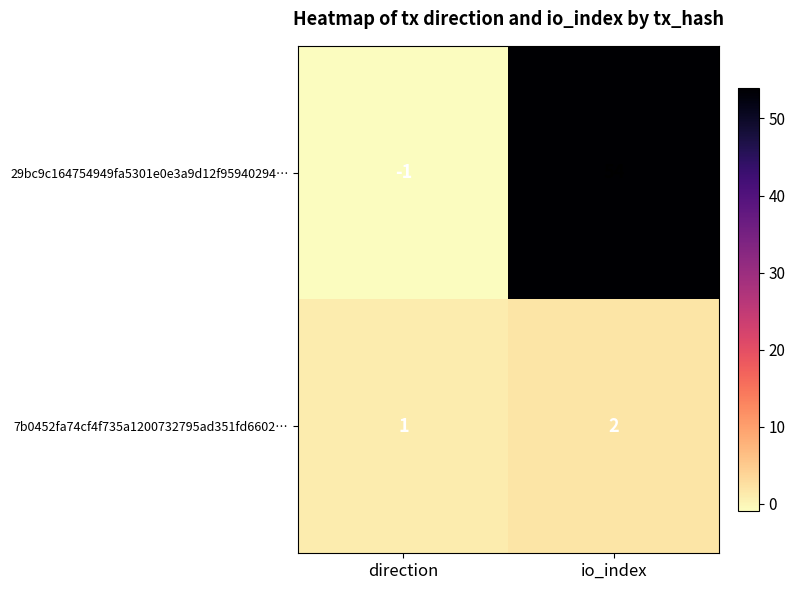

At which label is 29bc9c164754949fa5301e0e3a9d12f95940294… closest to 26?

direction